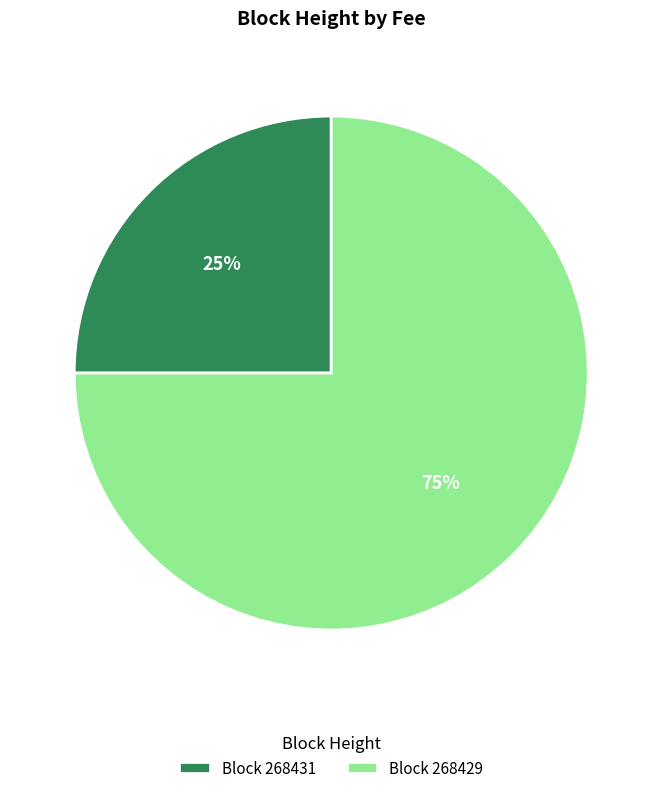

Is Block 268429 the majority of the pie?

Yes